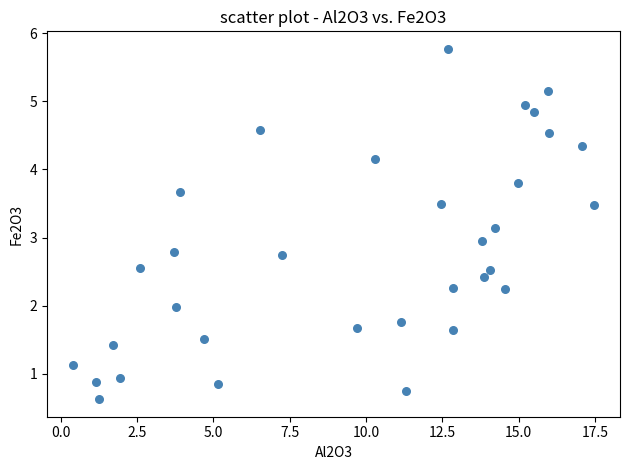

What is the range of Y values (max minus min)?

5.1